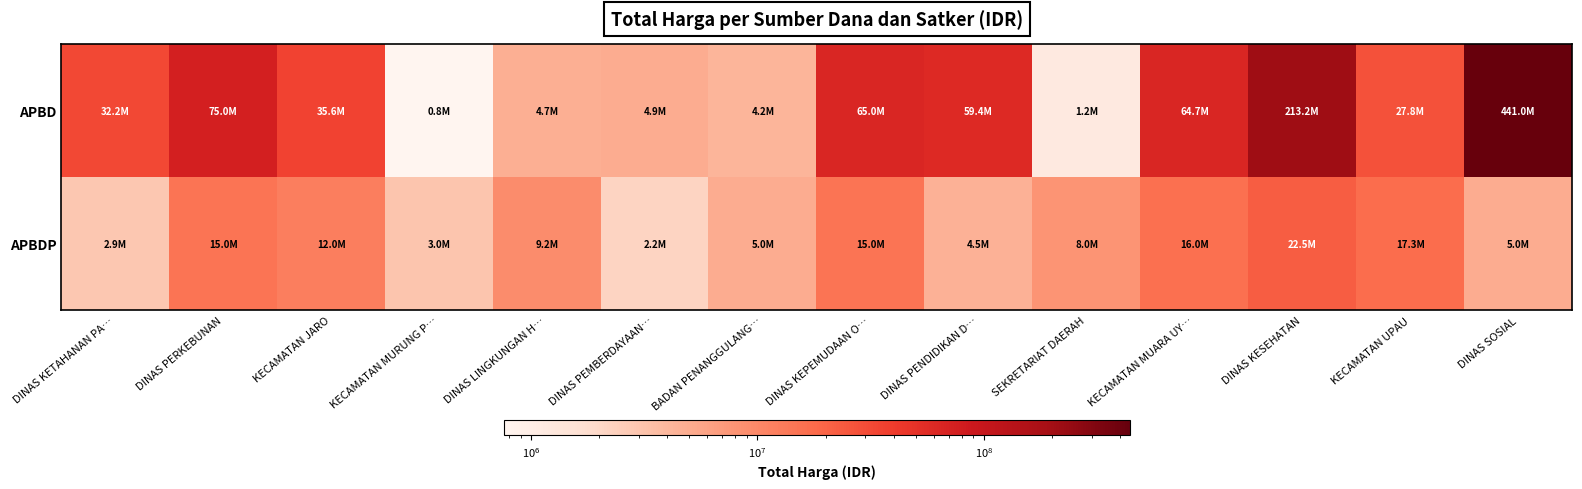

List the series in order of their peak value, highest first.

APBD, APBDP